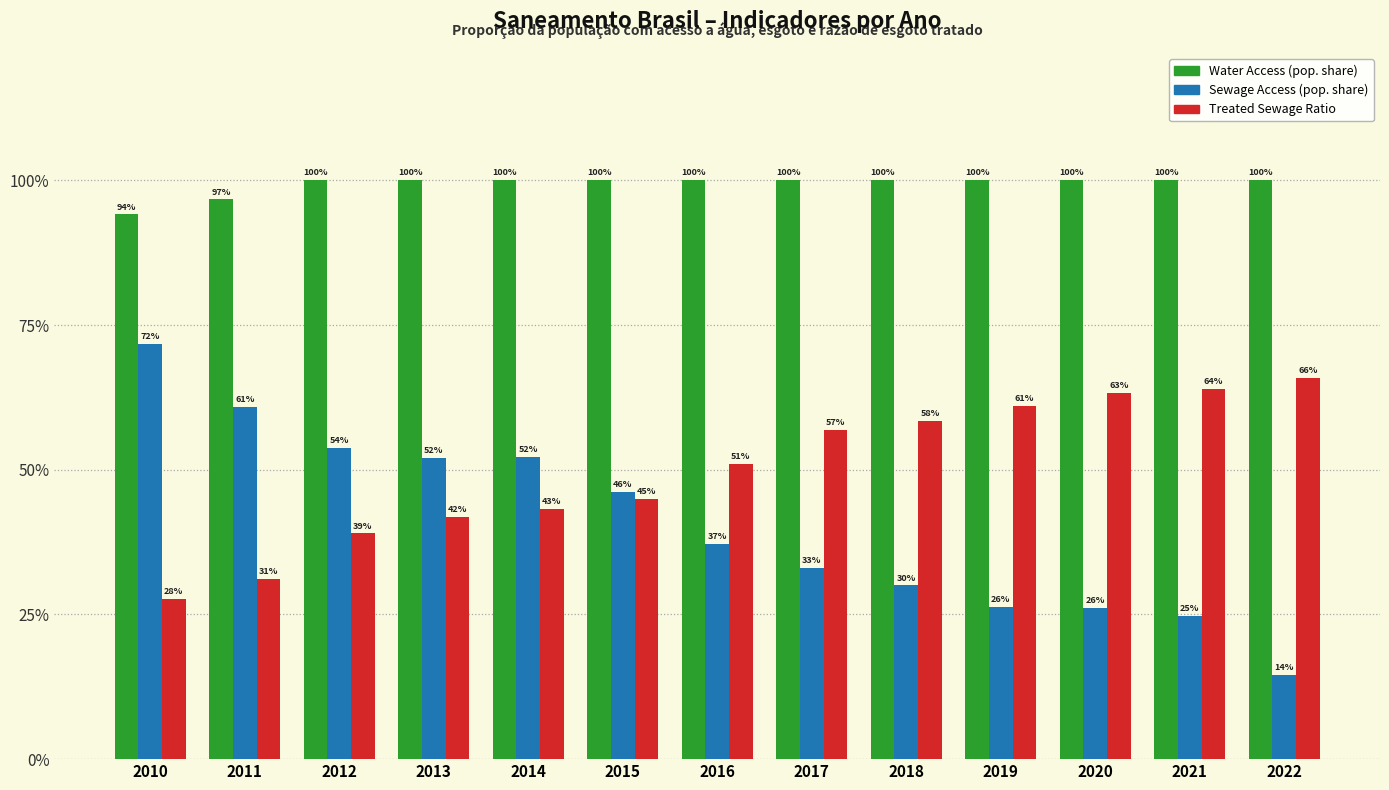

Does the chart contain stacked bars?

No